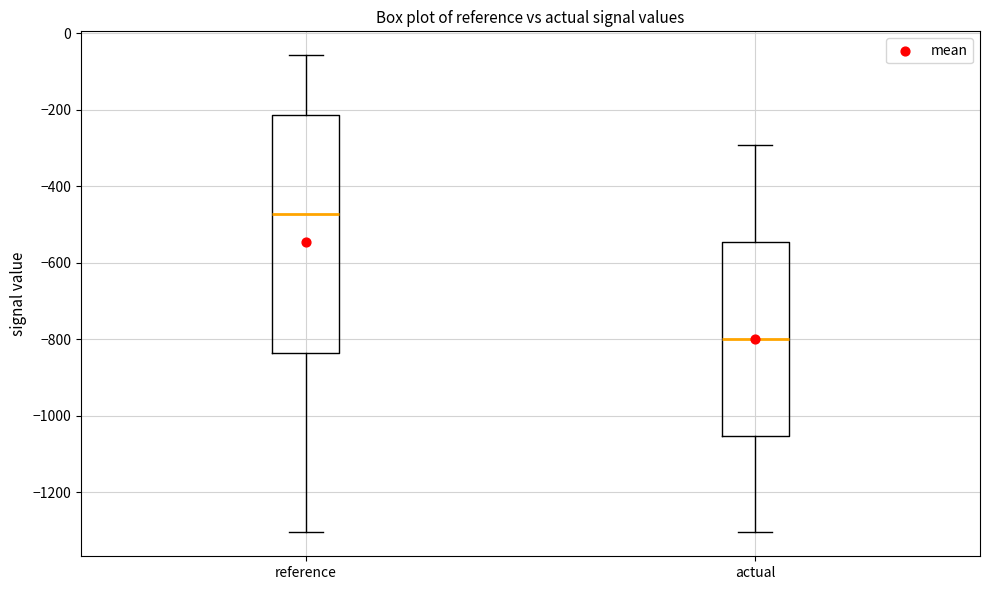

Reading left to right, read every box against the y-axis: the position of its median line, the range the box covers, and the ends of its whiskers. The values are not printed on the chart, so give them approximately, as read against the axis.

reference: median -480, box -840 to -220, whiskers -1300 to -60
actual: median -800, box -1060 to -540, whiskers -1300 to -300